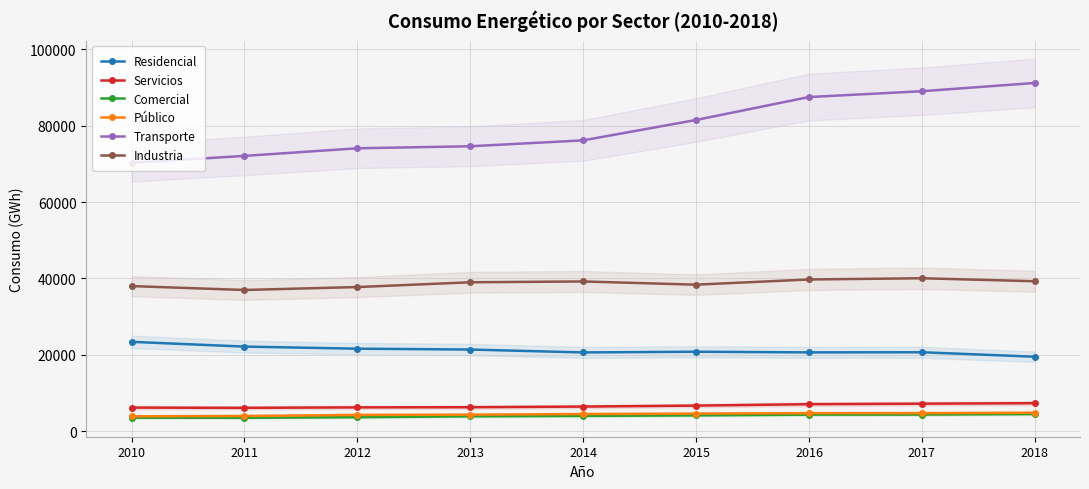

What is the smallest value displayed?

3479